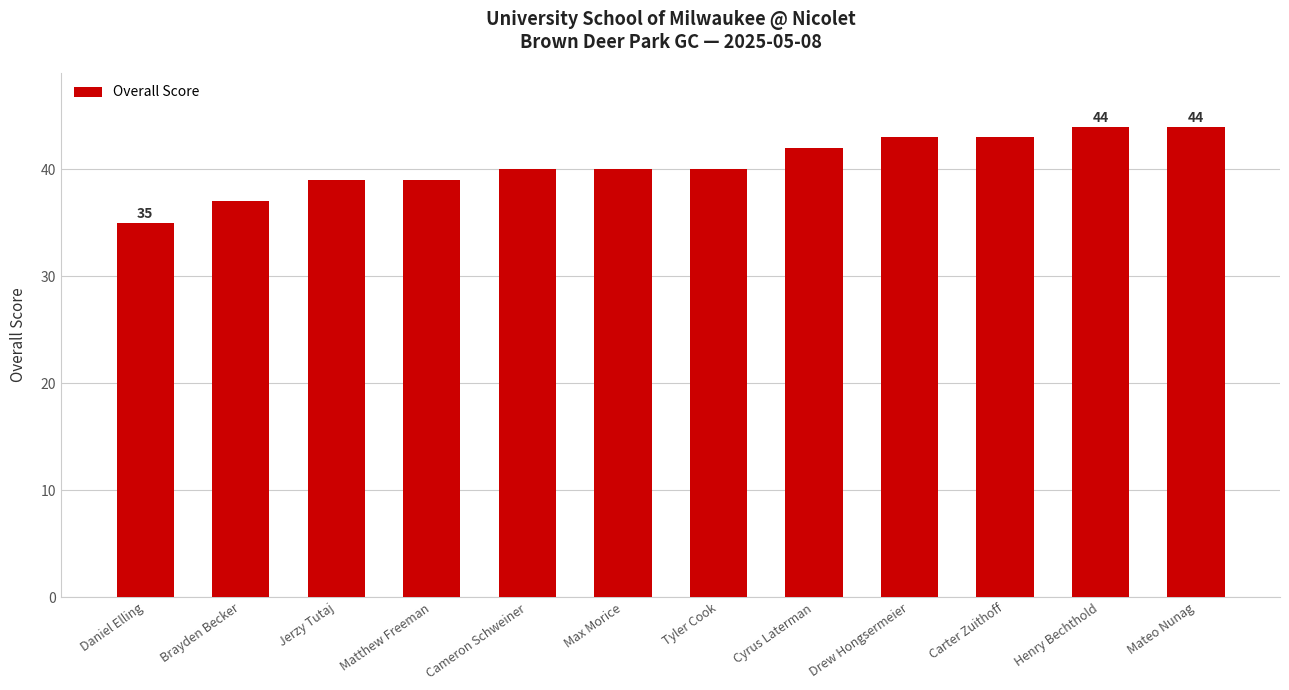

At which category does the chart reach its minimum across all series?

Daniel Elling